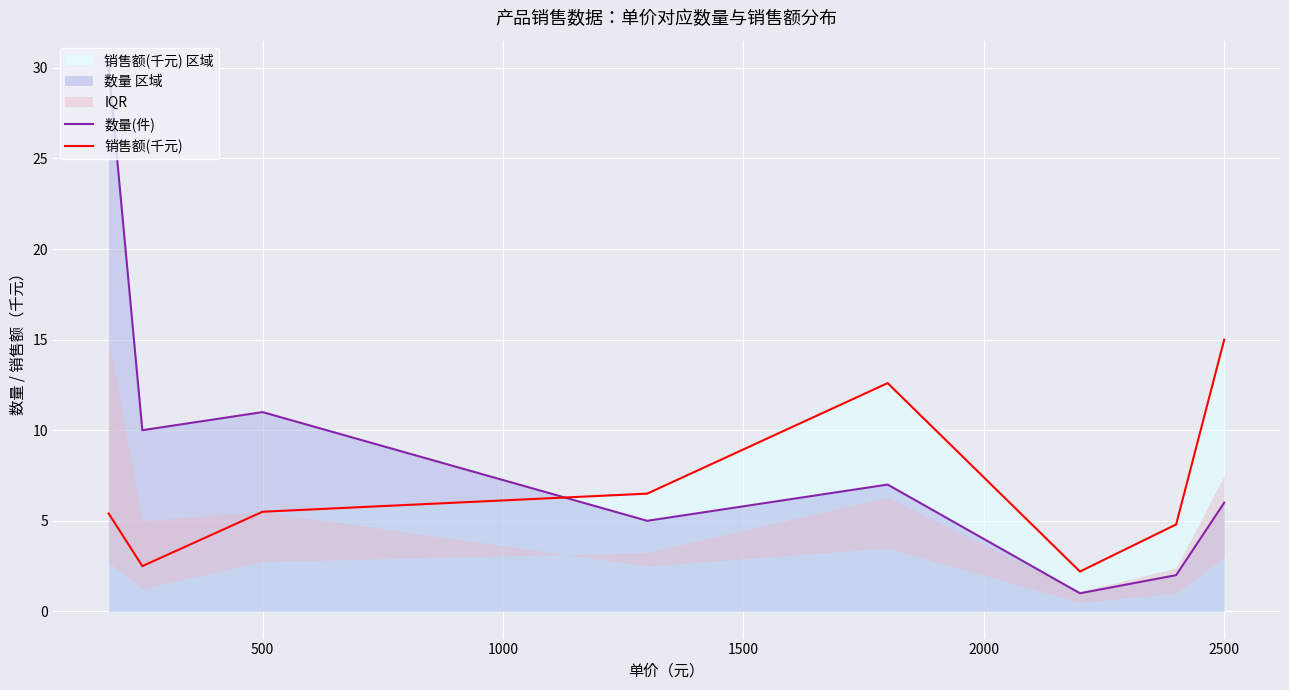

The value of 销售额(千元) at 2500 is 3.1. True or false?

False